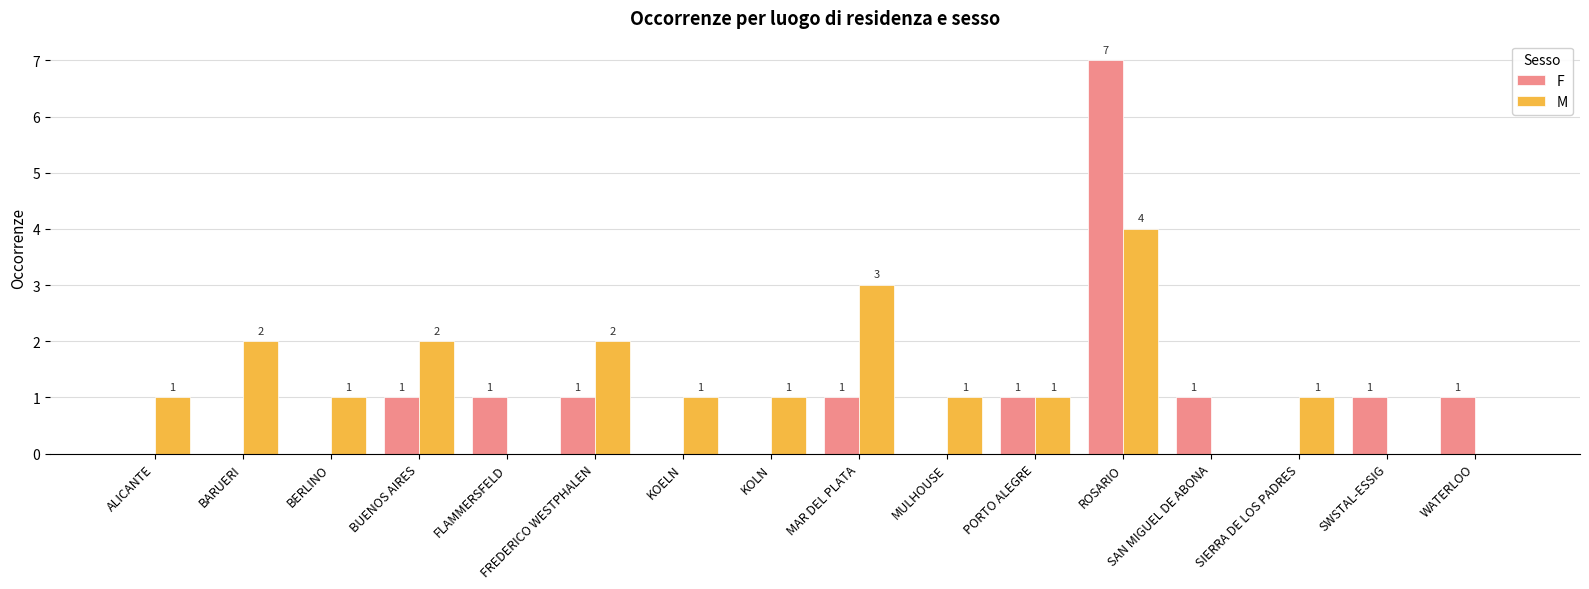

What is the average value of the M series?

1